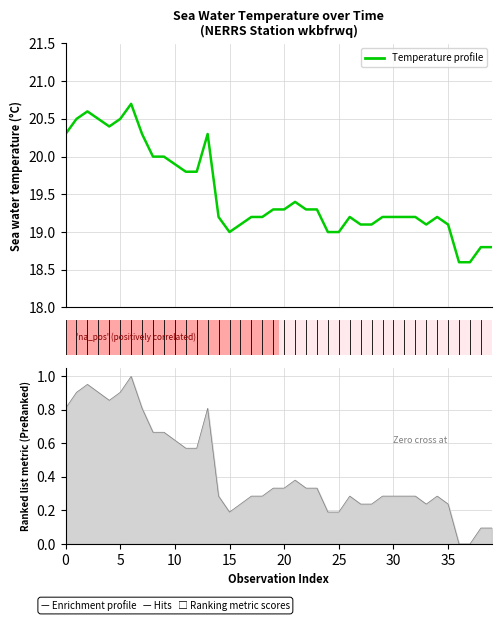

What is the sum of all values?

780.3